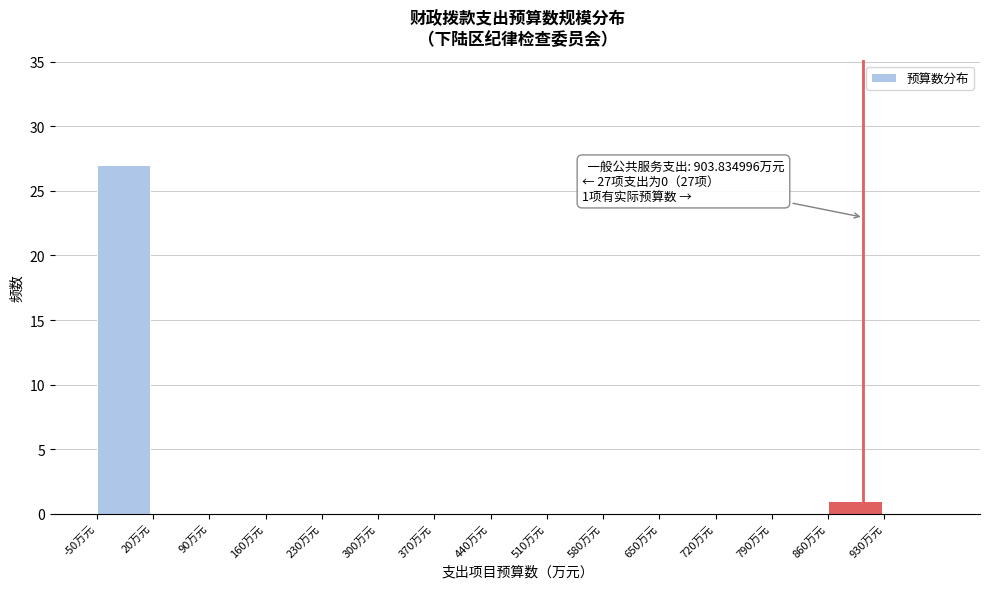

Over which range of the x-axis is the bar tallest?

-50 to 20